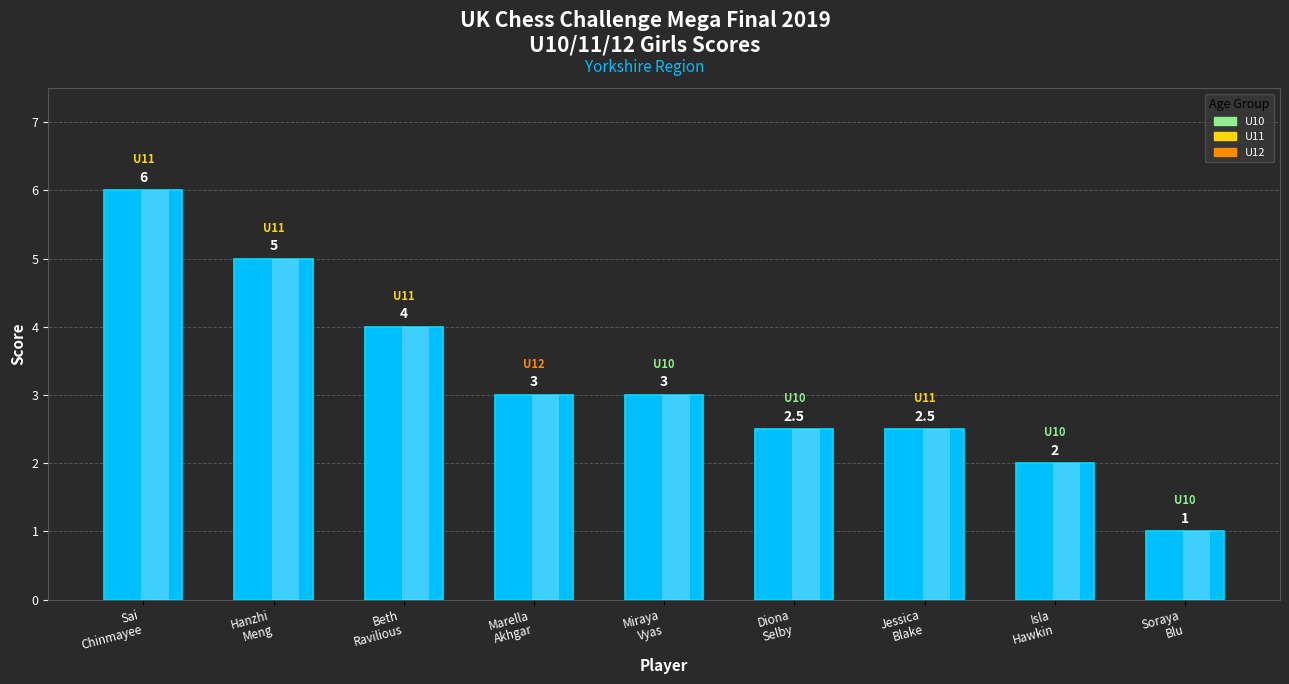

The chart shows a value of 5.0 at Hanzhi
Meng. True or false?

True